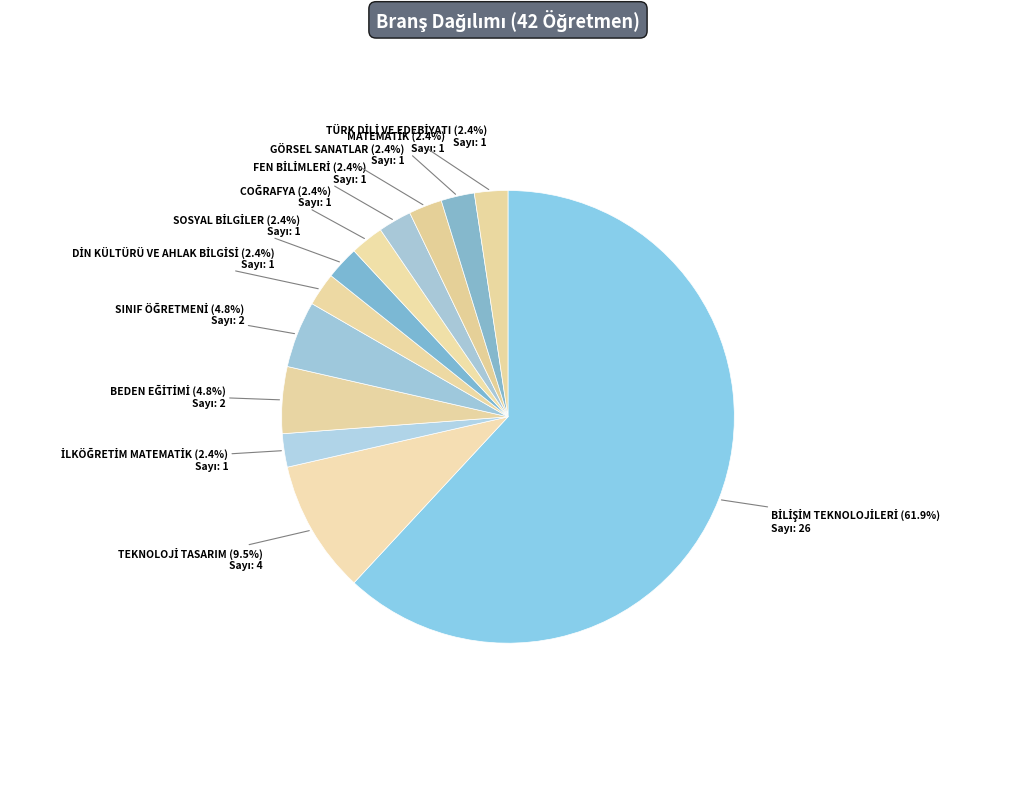

How many slices are in this pie chart?

12